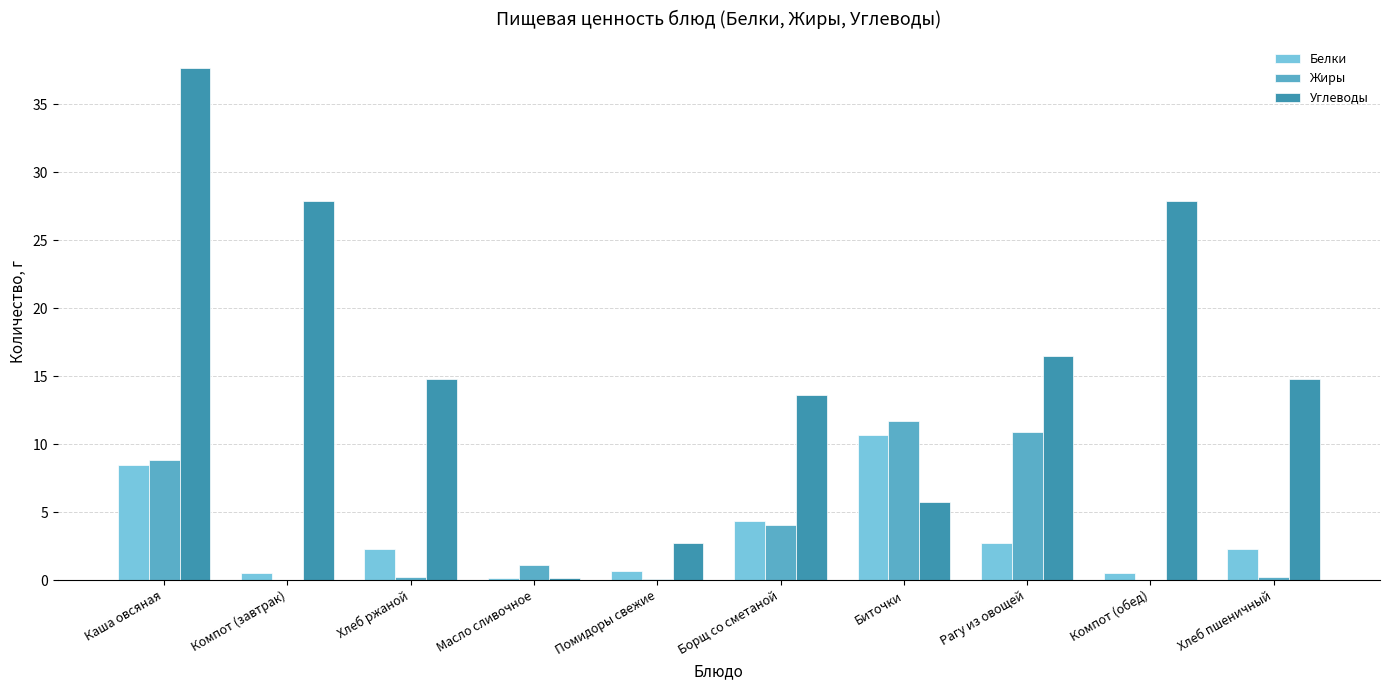

At which category is the sum across all series the highest?

Каша овсяная